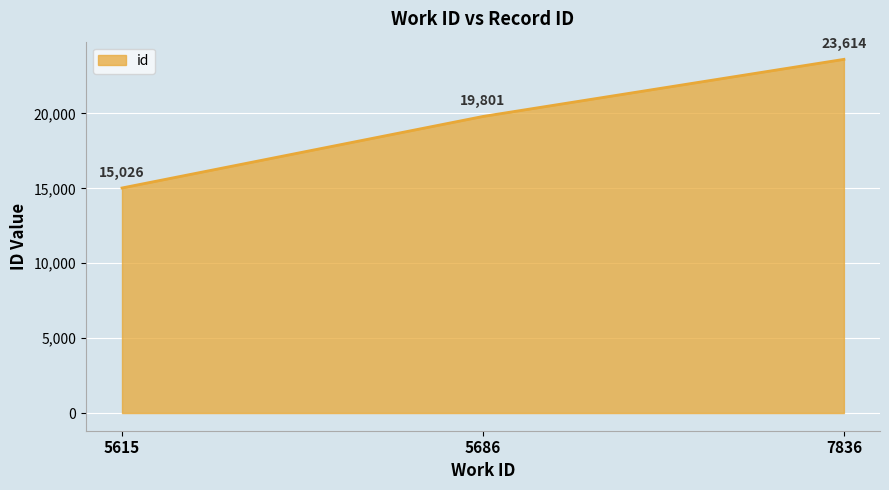

Approximately how many times larger is the value at 5615 compared to 7836?

0.6